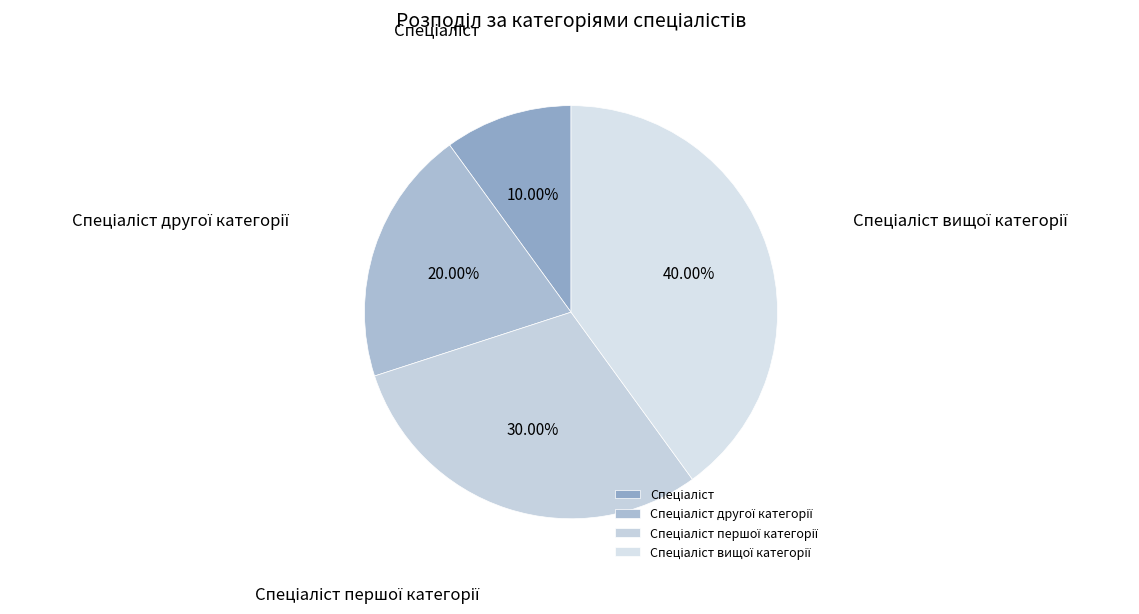

Does any single category account for the majority?

No